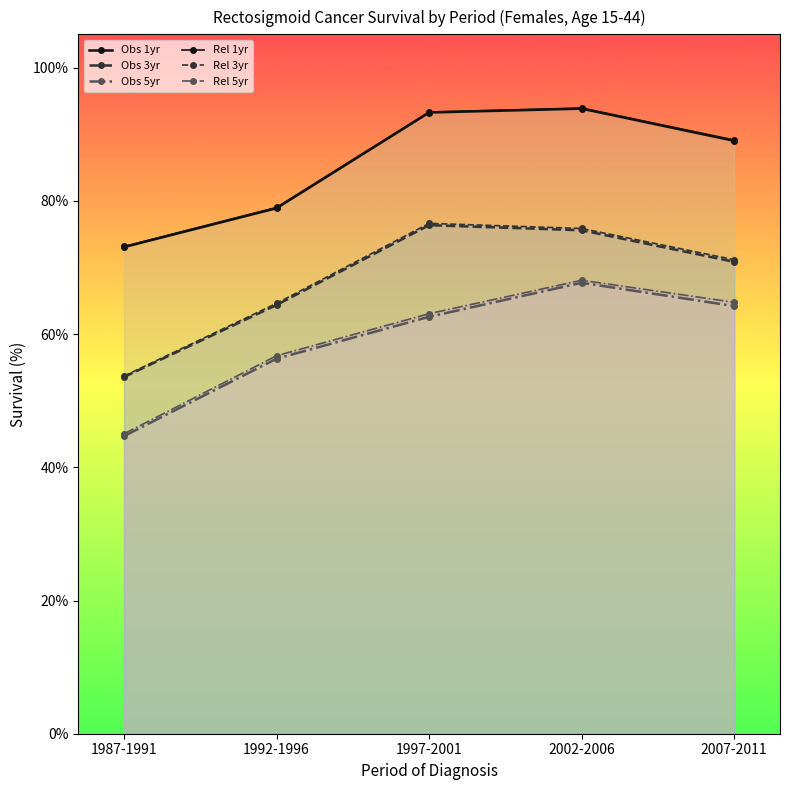

At which label does Rel 5yr first exceed 63?

1997-2001